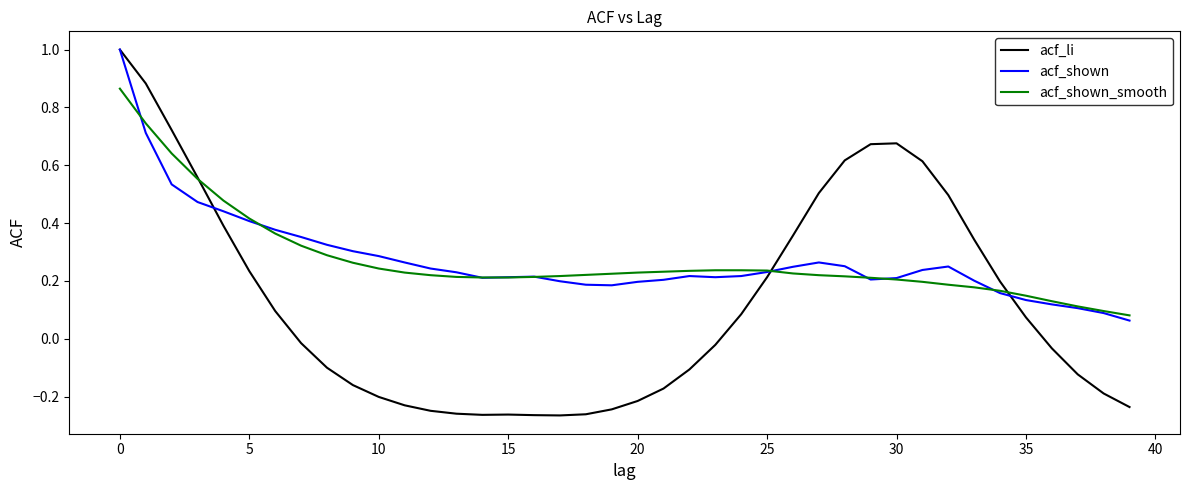

Which series has the widest spread of values?

acf_li